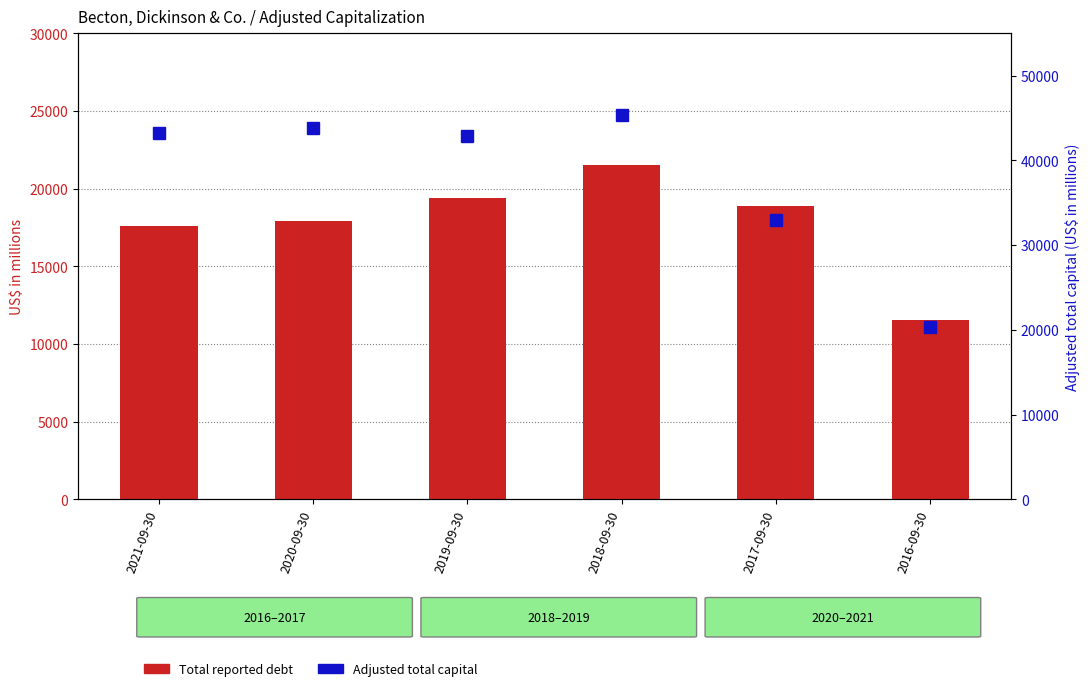

What is the average value of the Adjusted total capital series?

38102